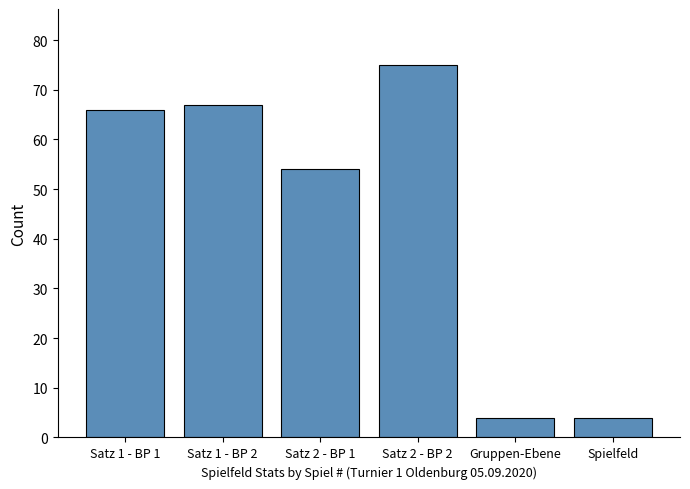

Are the bars horizontal?

No